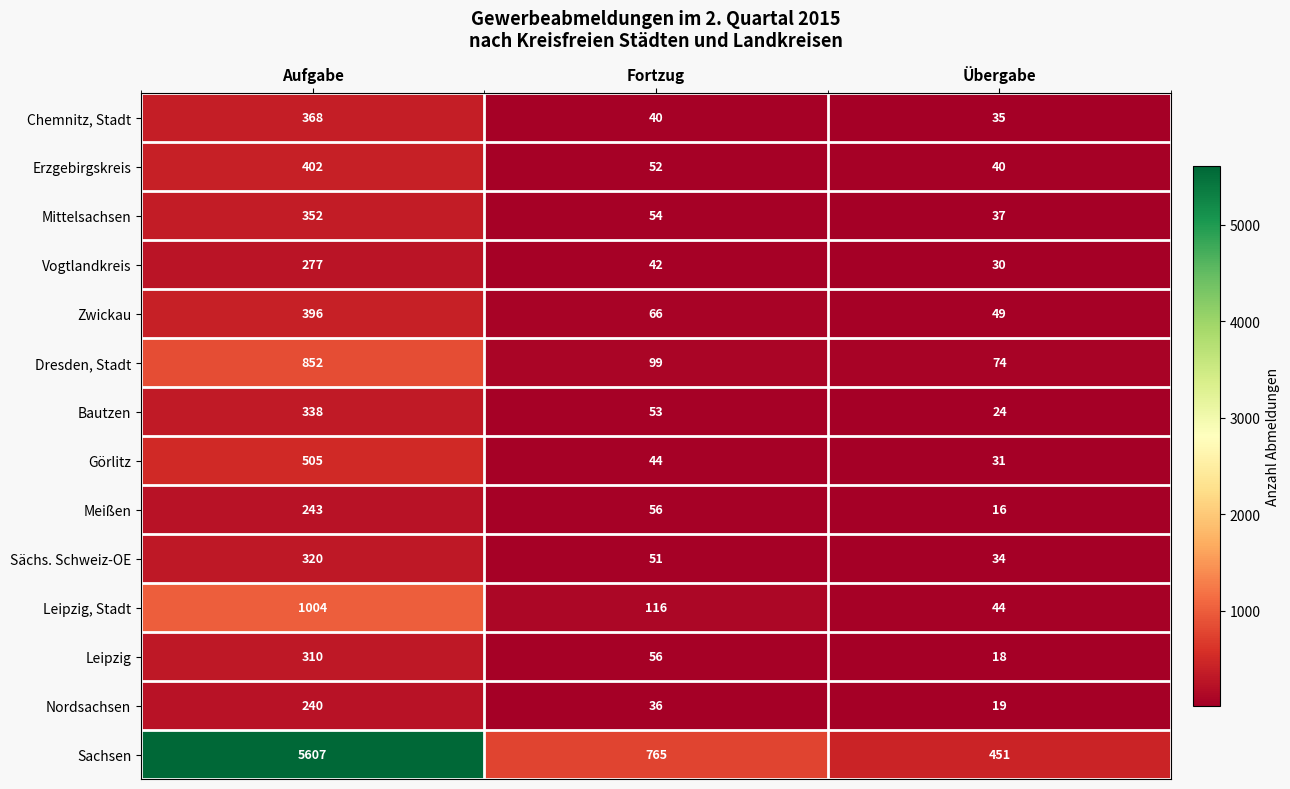

List the series in order of their peak value, highest first.

Sachsen, Leipzig, Stadt, Dresden, Stadt, Görlitz, Erzgebirgskreis, Zwickau, Chemnitz, Stadt, Mittelsachsen, Bautzen, Sächs. Schweiz-OE, Leipzig, Vogtlandkreis, Meißen, Nordsachsen